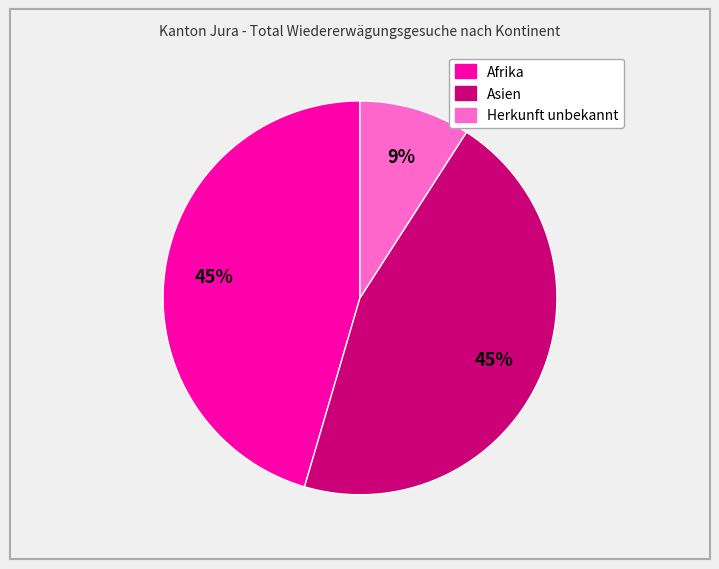

Count the number of slices in the pie.

3